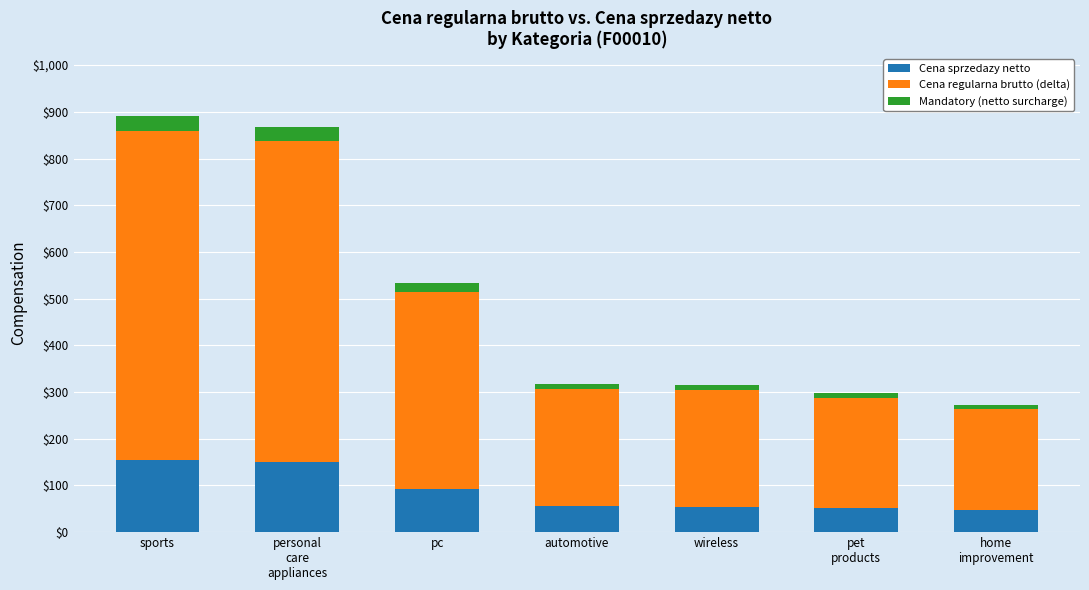

Read the Cena sprzedazy netto value at sports.

154.8